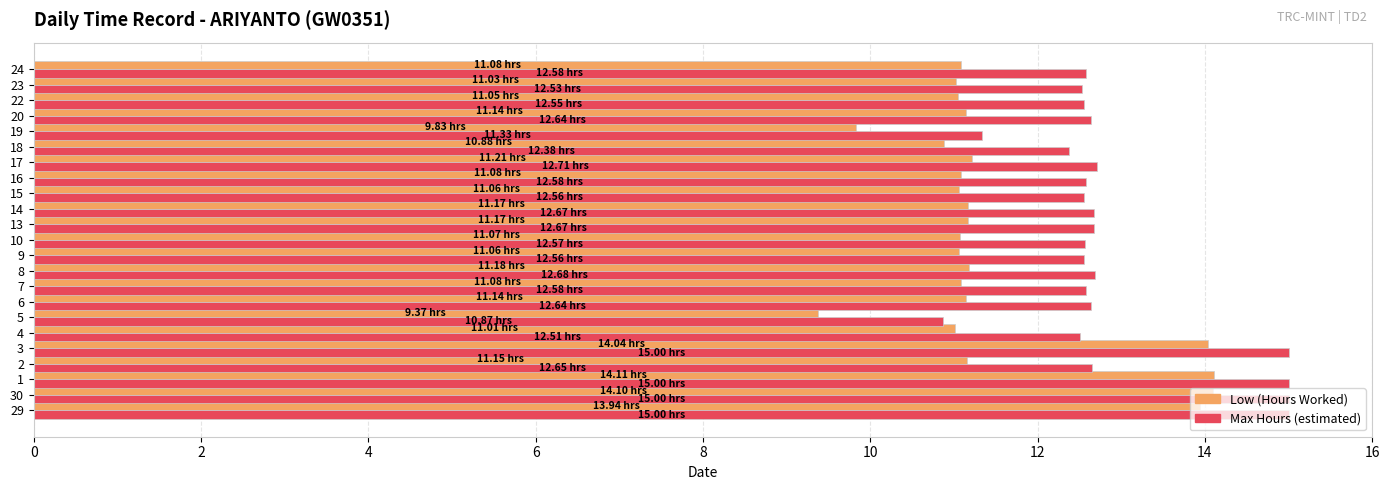

How many values in the Max Hours (estimated) series exceed 12?

21